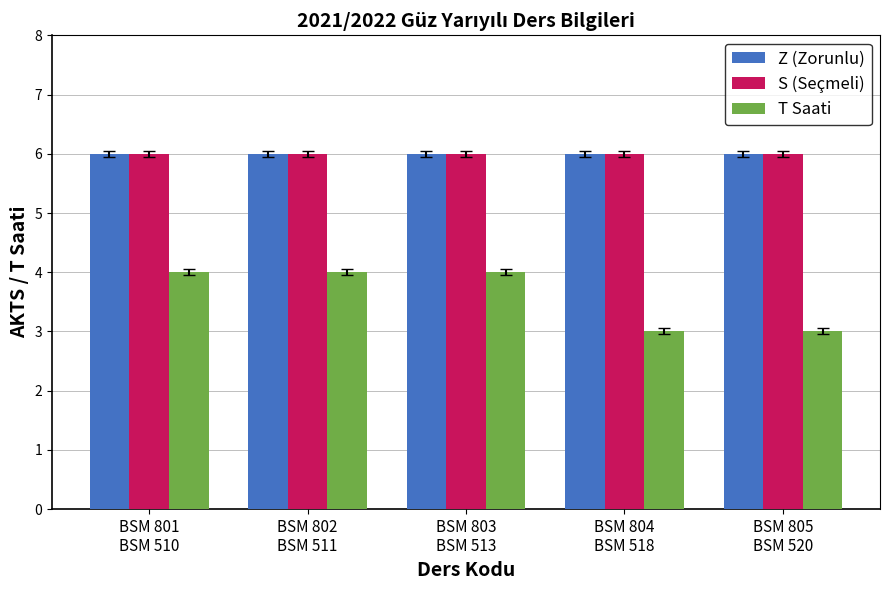

What is the total value across all series at BSM 802
BSM 511?

16